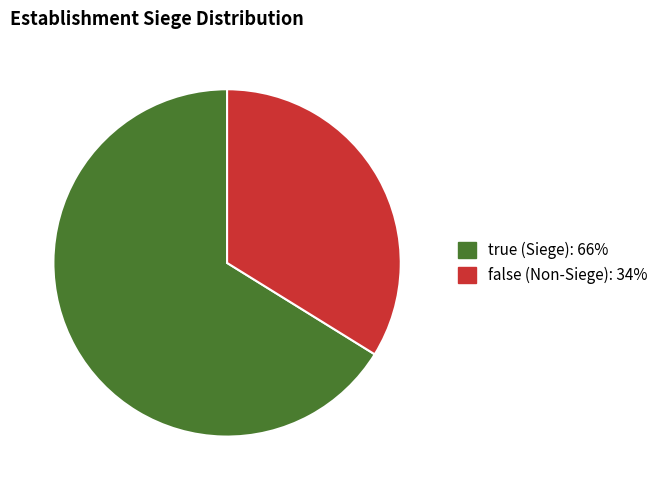

Combined, do false and true account for over 50%?

Yes